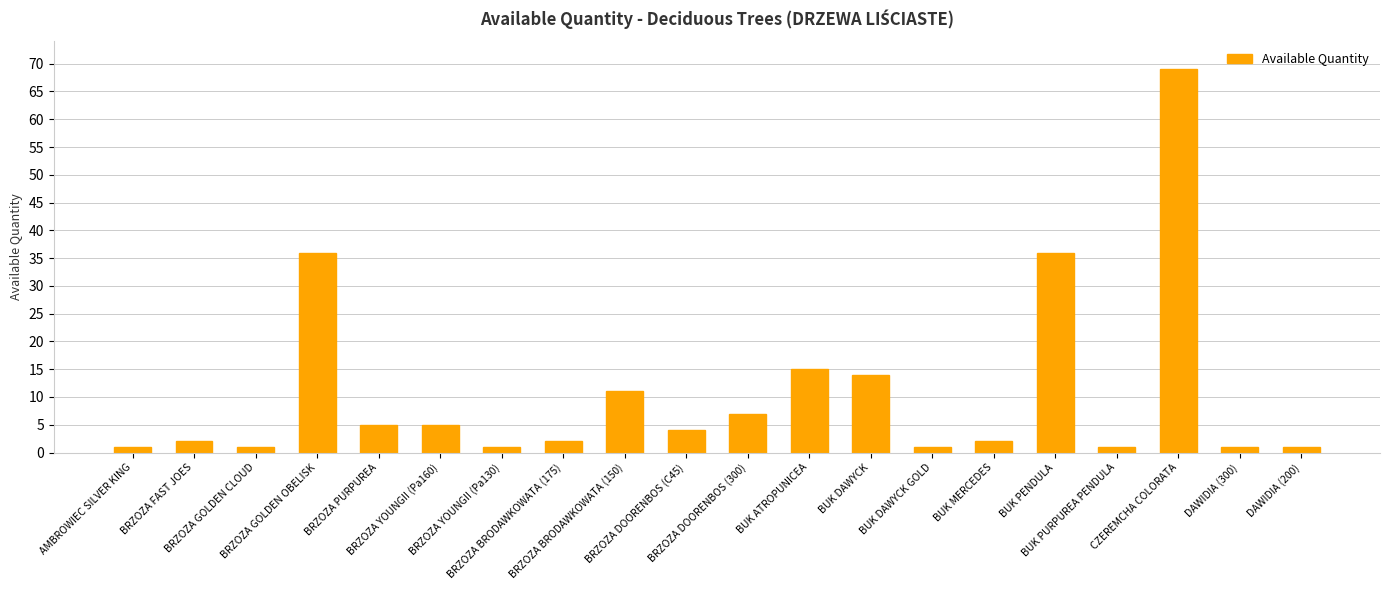

What position from the right is BUK ATROPUNICEA?

9